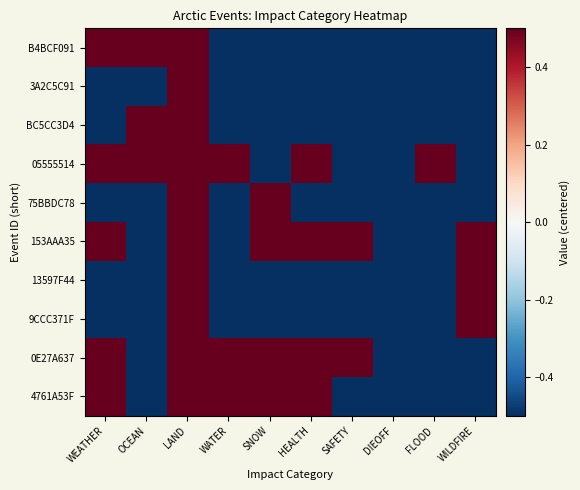

At OCEAN, list the series in order from smallest to largest.

4761A53F, 0E27A637, 9CCC371F, 13597F44, 153AAA35, 75BBDC78, 3A2C5C91, 05555514, BC5CC3D4, B4BCF091